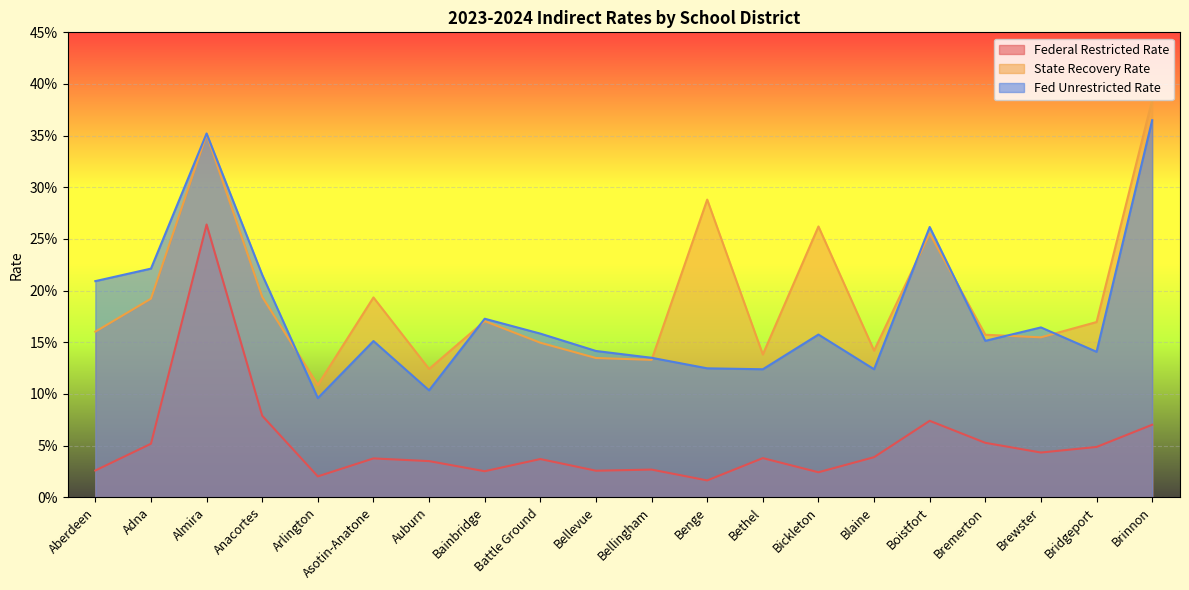

True or false: State Recovery Rate and Fed Unrestricted Rate cross at least once.

True